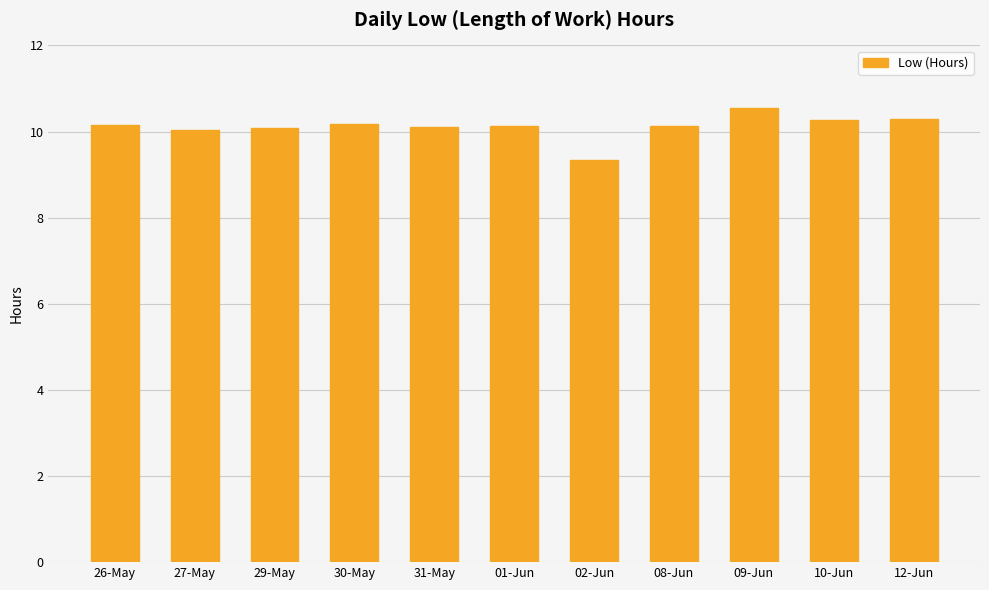

Is it true that the value at 26-May is 14.2?

False